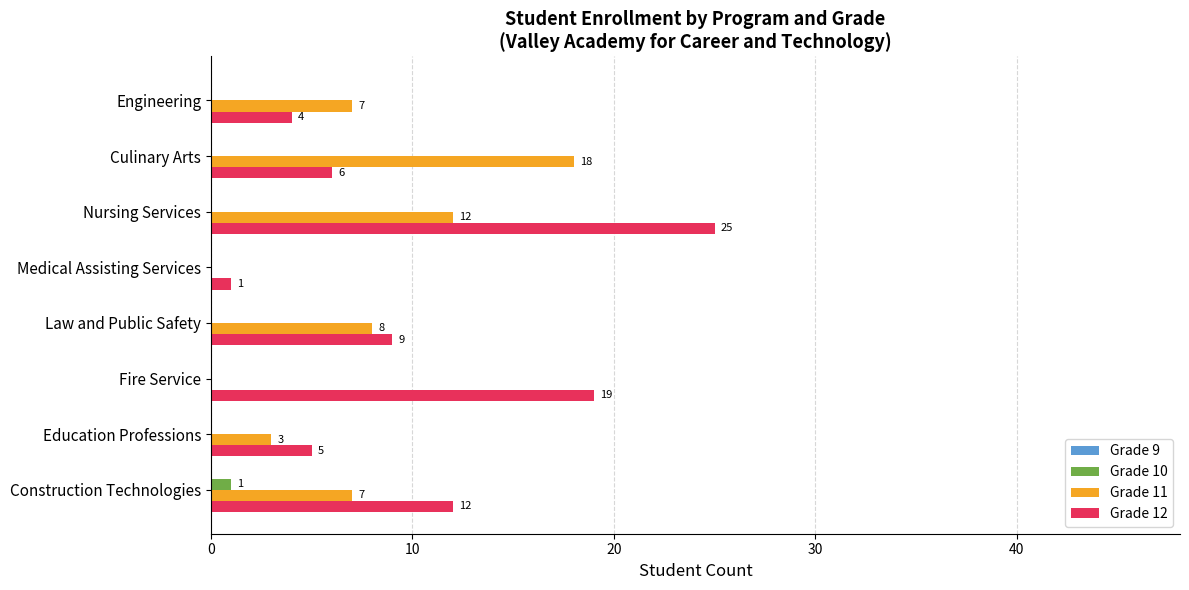

What is the sum of all Grade 12 values?

81